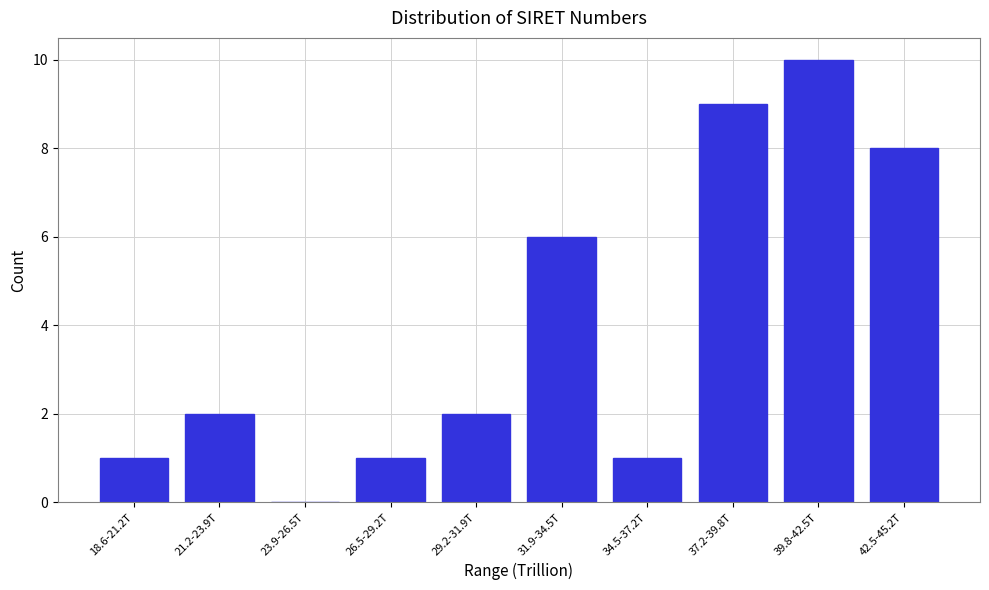

Reading right to left, extract all data points from this chart.

42.5-45.2T=8	39.8-42.5T=10	37.2-39.8T=9	34.5-37.2T=1	31.9-34.5T=6	29.2-31.9T=2	26.5-29.2T=1	23.9-26.5T=0	21.2-23.9T=2	18.6-21.2T=1